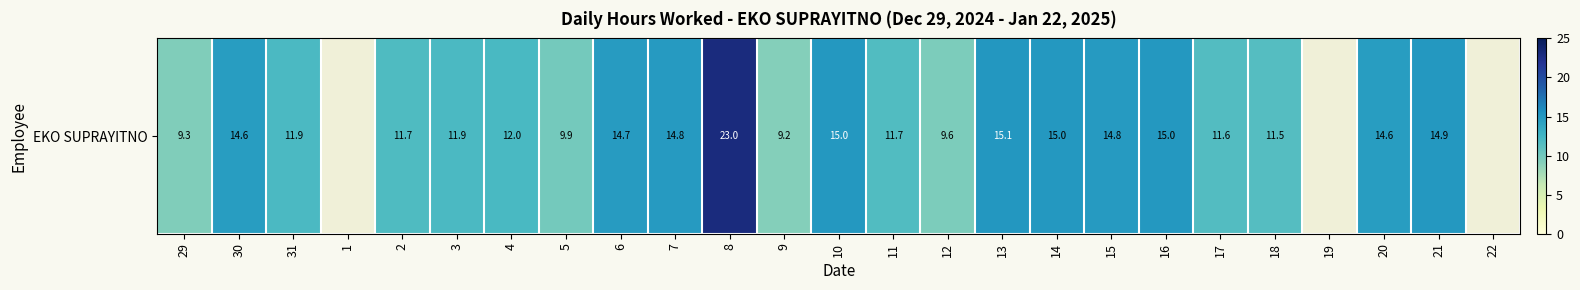

Which category has the highest value across all series?

8